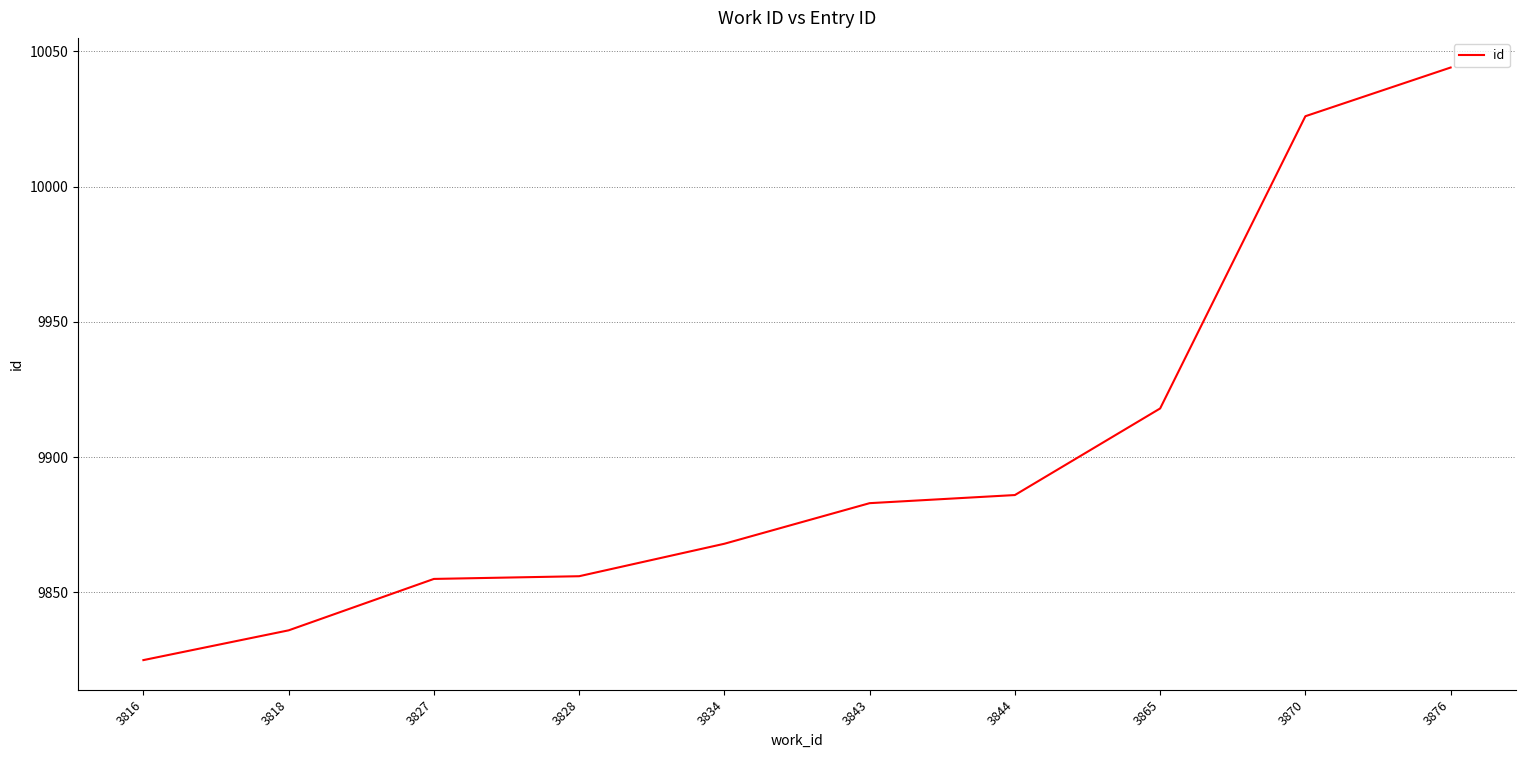

True or false: the data shows 2345 at 3816.

False